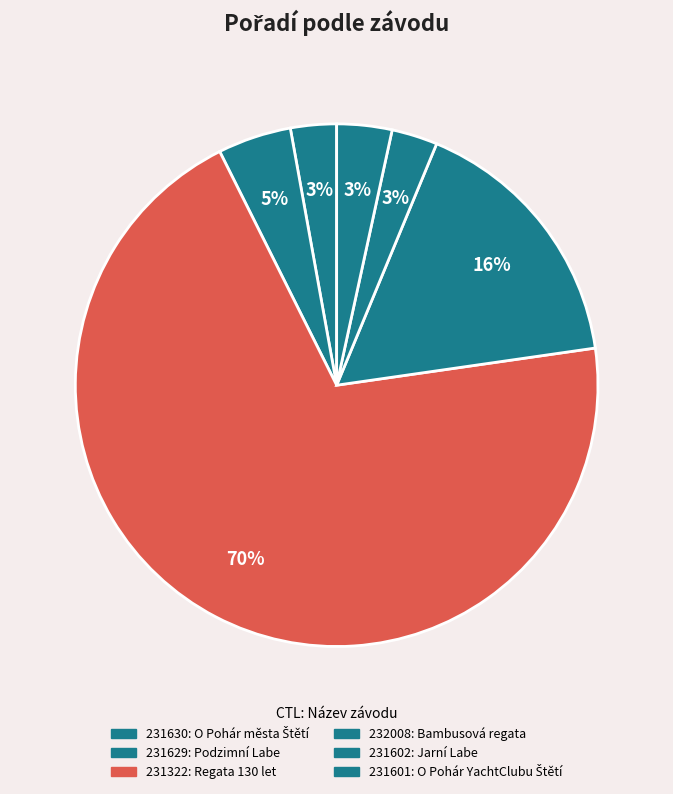

How many segments does this pie chart have?

6